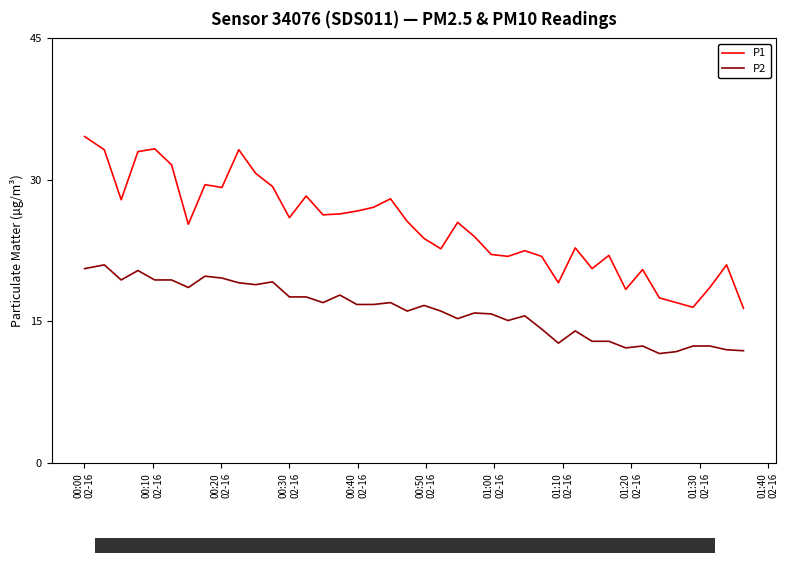

What are all the series names shown in the legend?

P1, P2